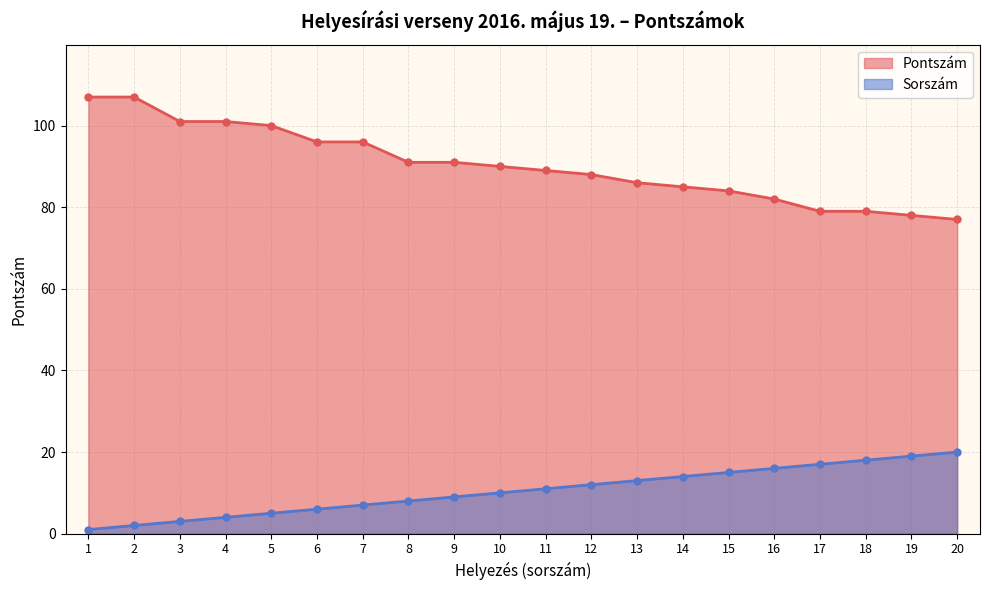

Rank the series by their maximum value, from highest to lowest.

Pontszám, Sorszám